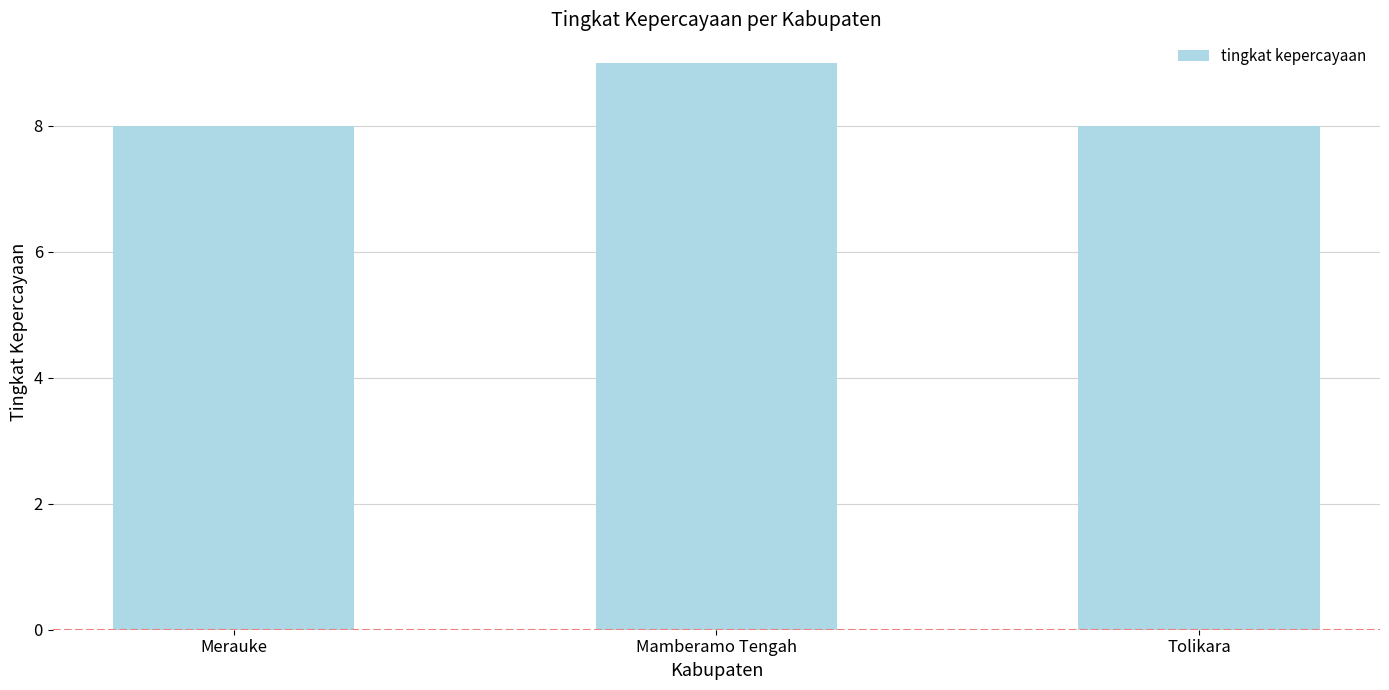

What is the difference between the maximum and second lowest values?

1